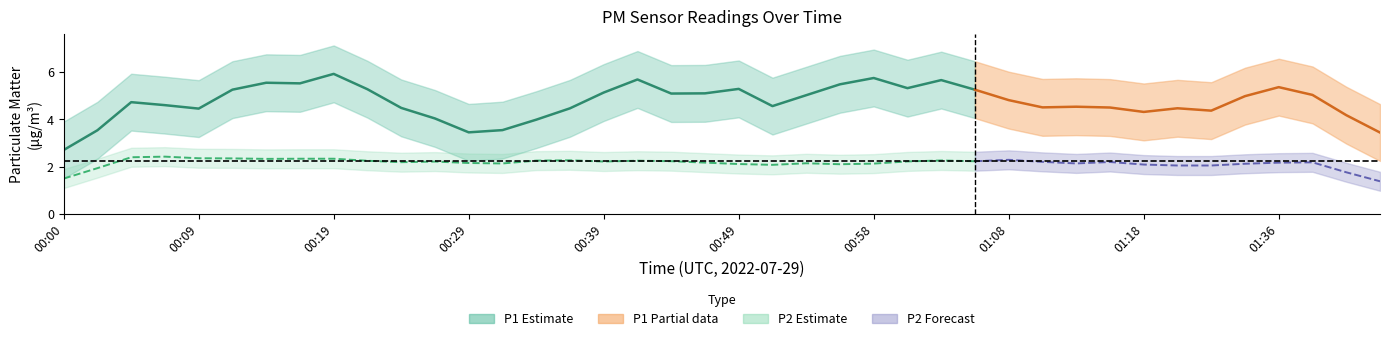

What is the difference between the maximum and second lowest values in the P2 series?

0.8